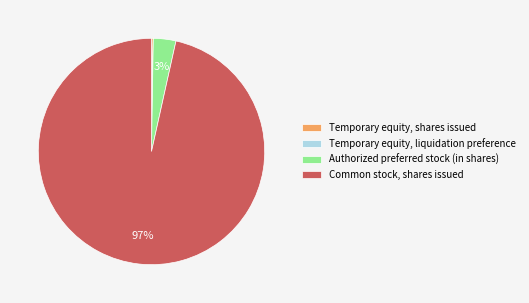

The Common stock, shares issued slice represents 97% of the pie. True or false?

True